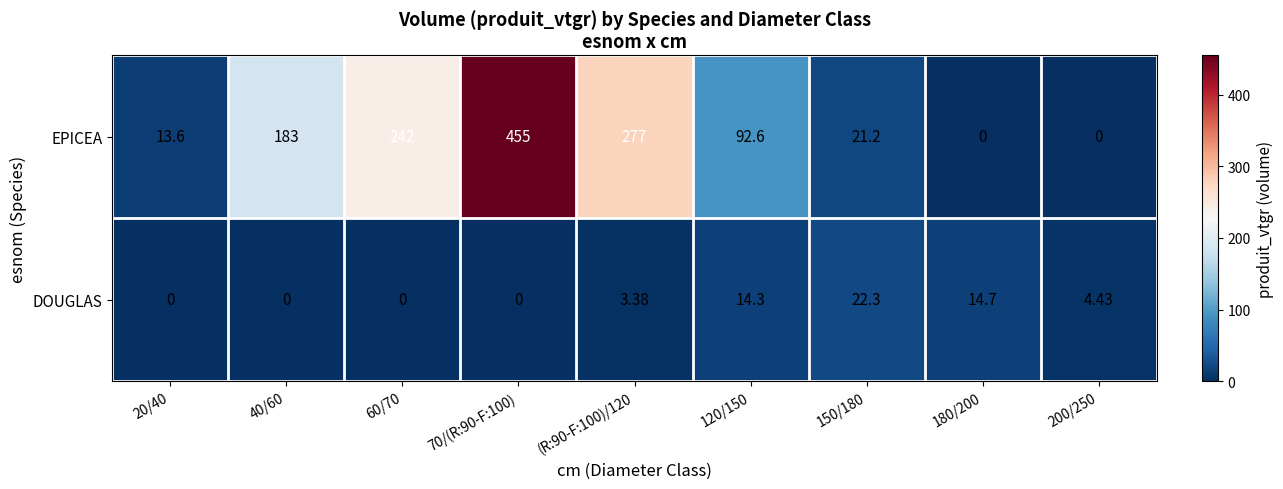

Between 120/150 and 200/250, which series saw the biggest shift?

EPICEA